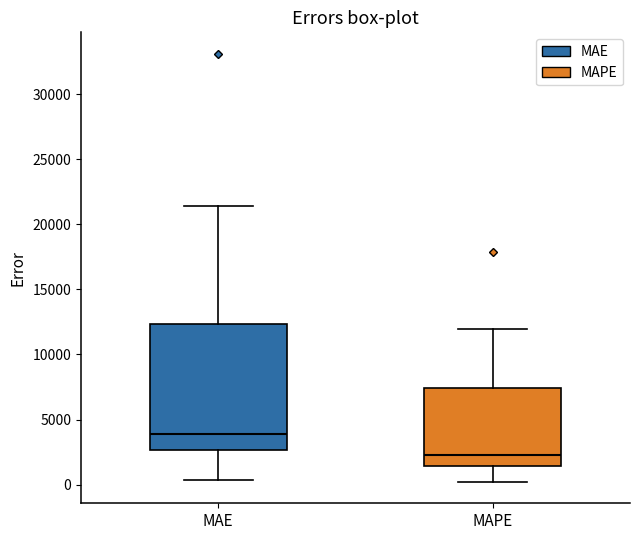

Reading left to right, transcribe this box plot: for each box, give where its median line is, the range the box spans, and where its two whiskers end, as read against the y-axis. The values are not printed on the chart, so give them approximately, as read against the axis.

MAE: median 4000, box 2500 to 12500, whiskers 500 to 21500
MAPE: median 2500, box 1500 to 7500, whiskers 0 to 12000